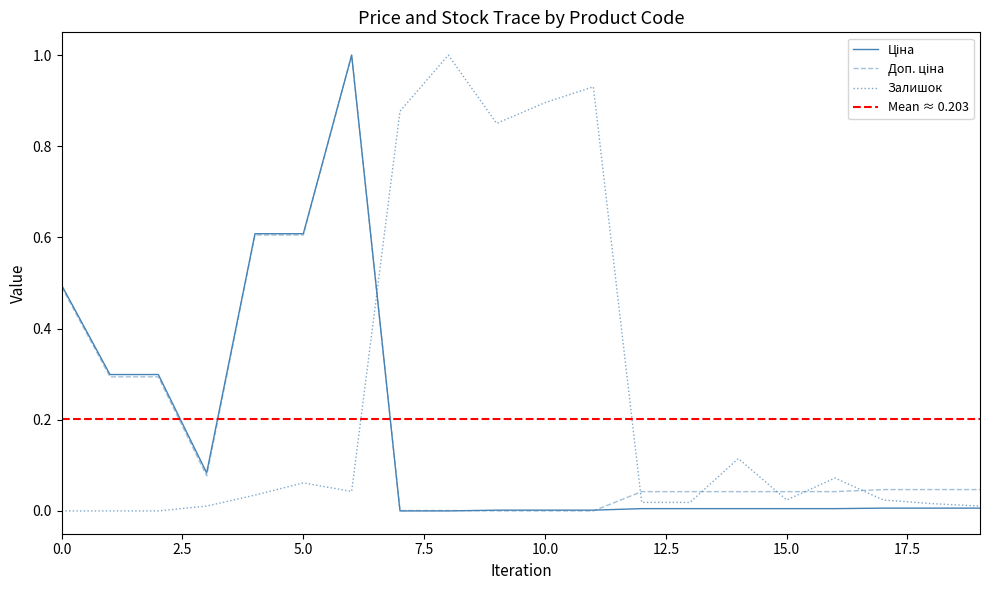

Rank the series by their maximum value, from highest to lowest.

Ціна, Доп. ціна, Залишок